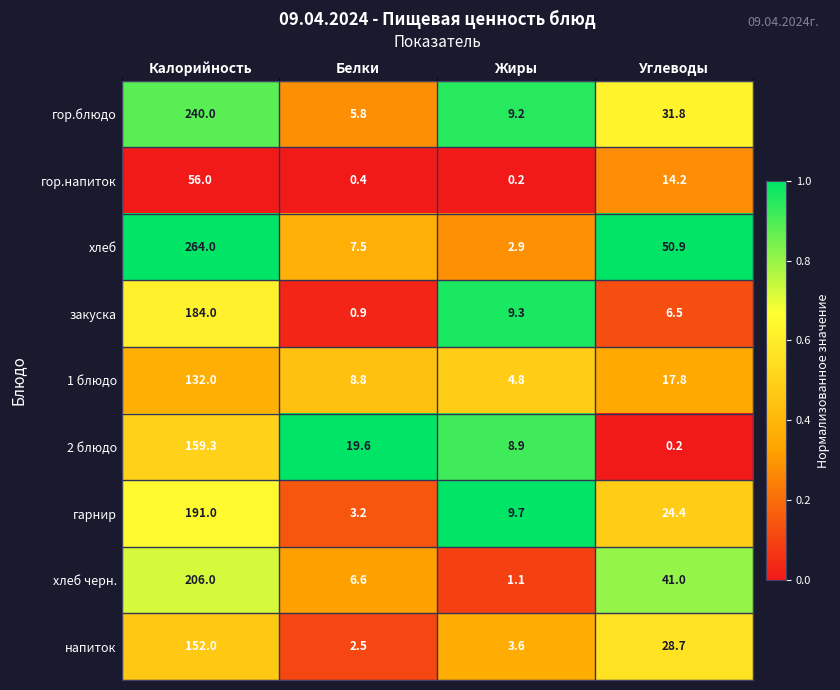

What is the average value of the хлеб черн. series?

63.7